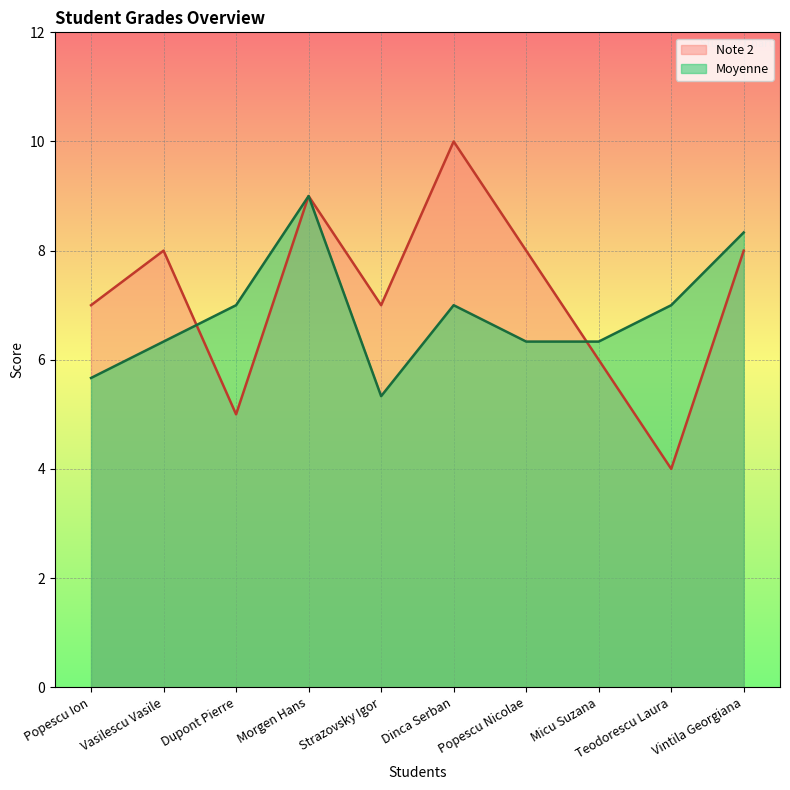

Which series has the largest range (max minus min)?

Note 2